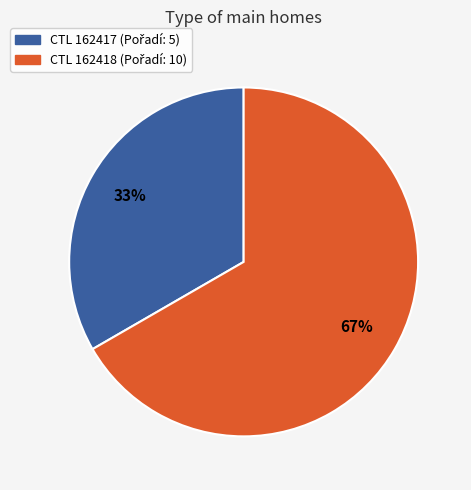

How many slices are in this pie chart?

2